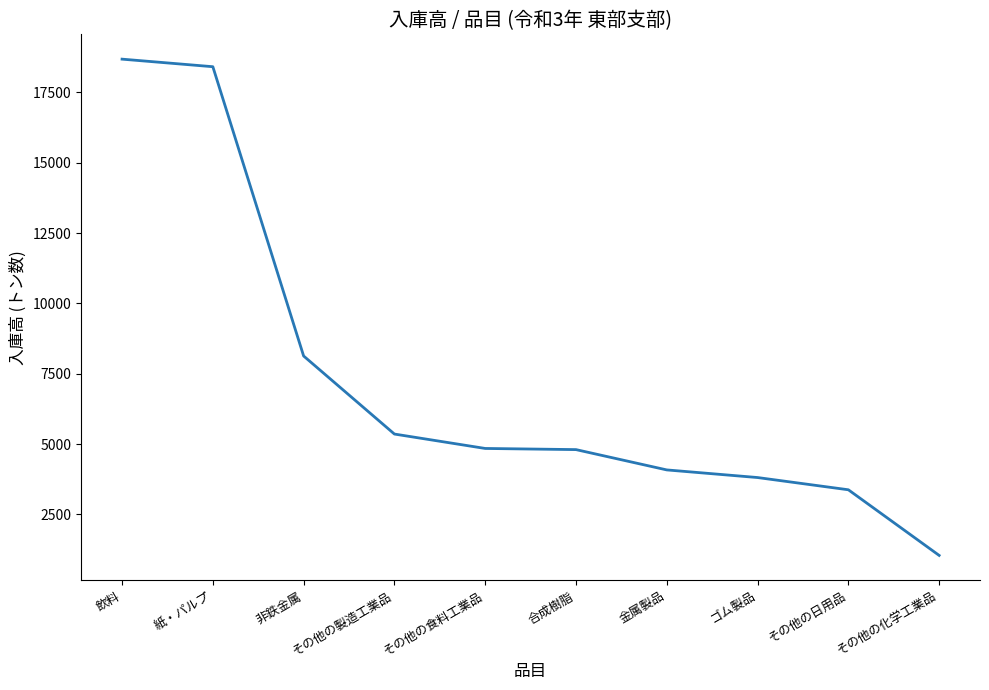

What is the sum of all values?

72521